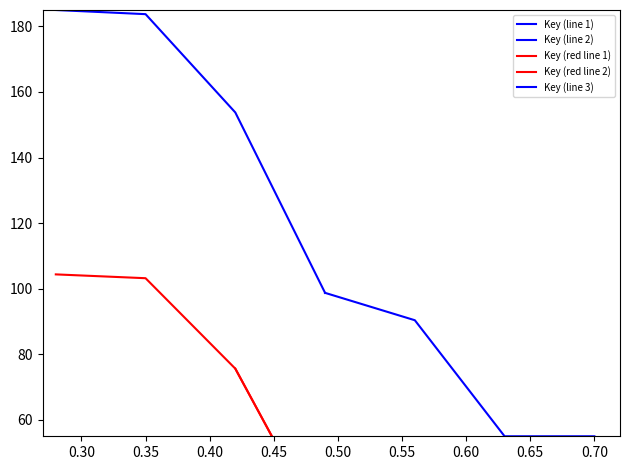

Rank the categories by value from lowest to highest.

7, 6, 5, 4, 3, 2, 1